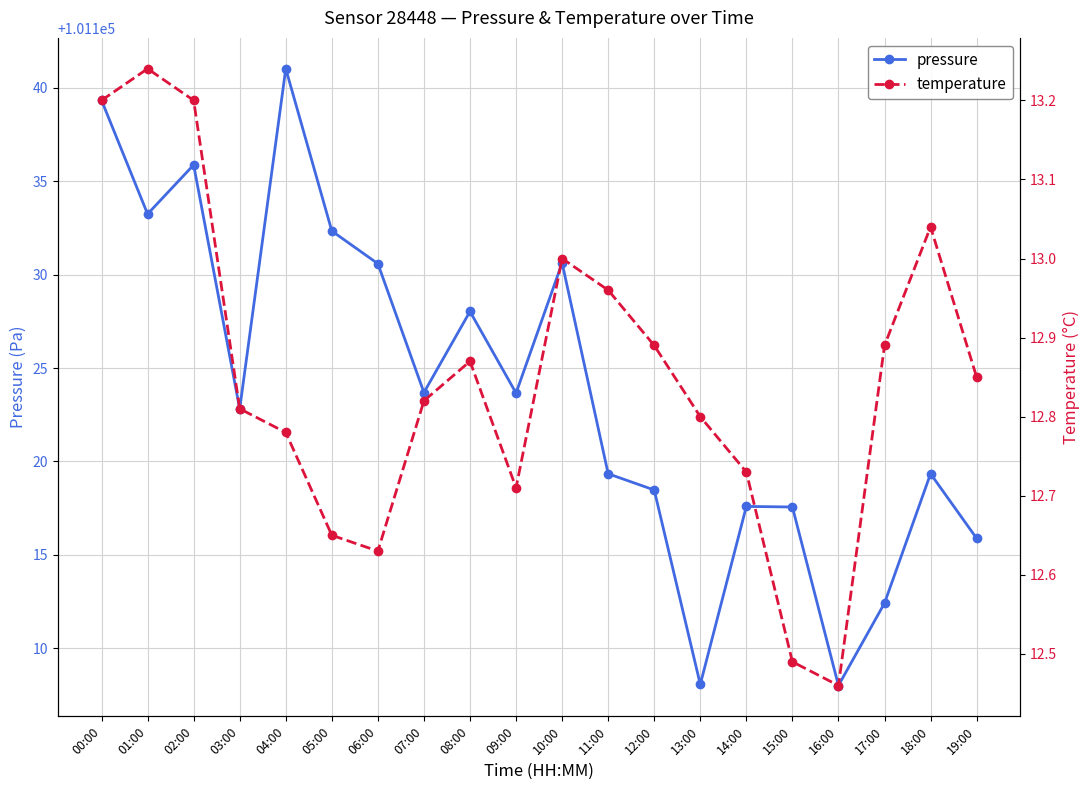

What is the label of the 3rd point from the right?

17:00